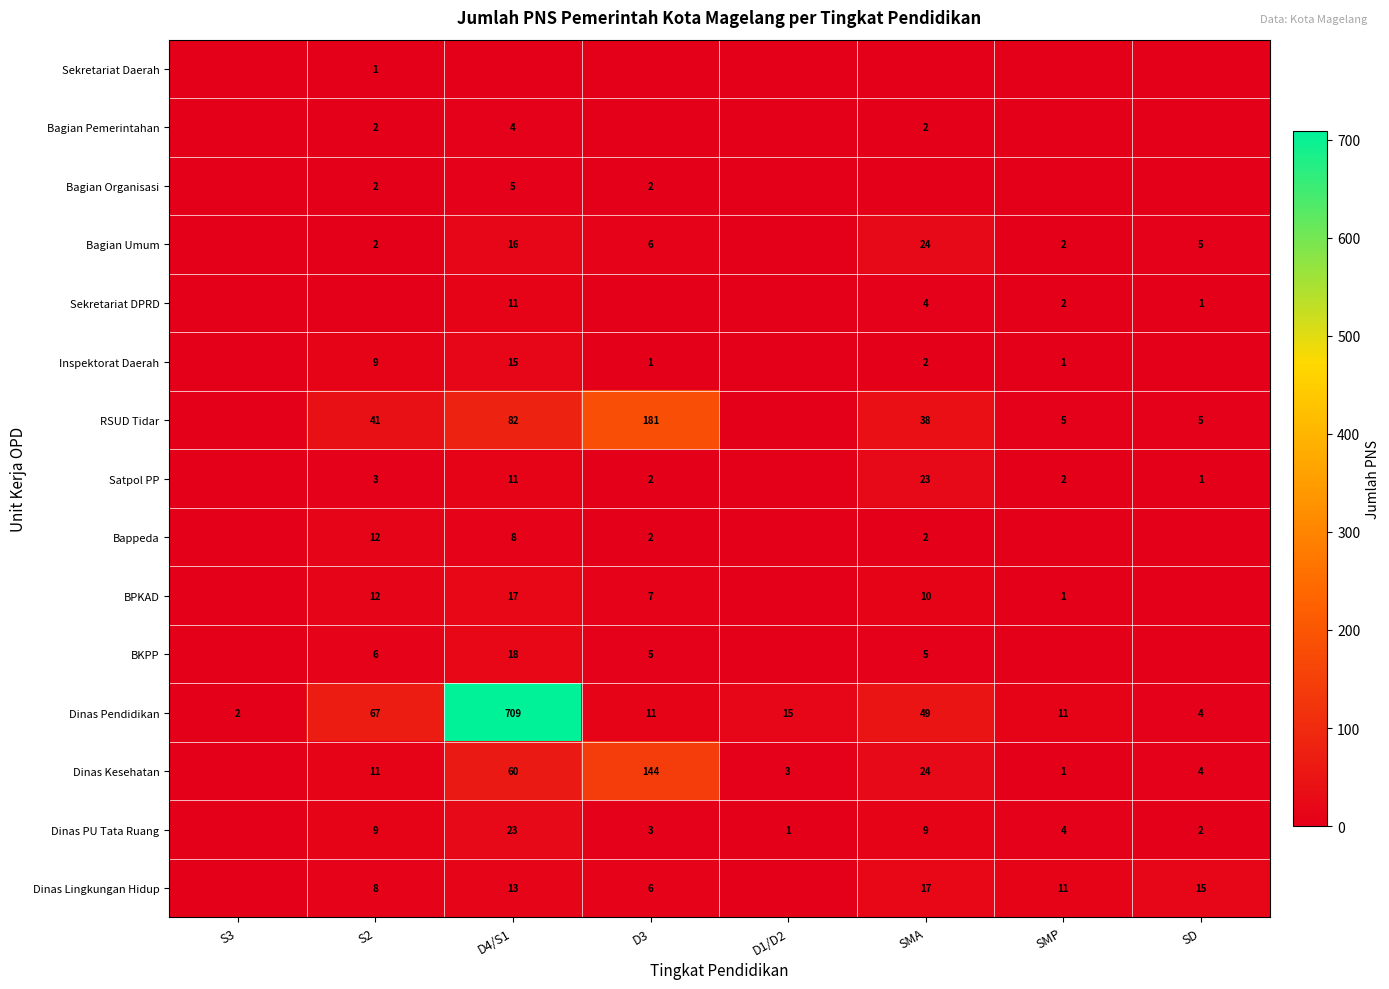

Which label corresponds to the largest value in the chart?

D4/S1